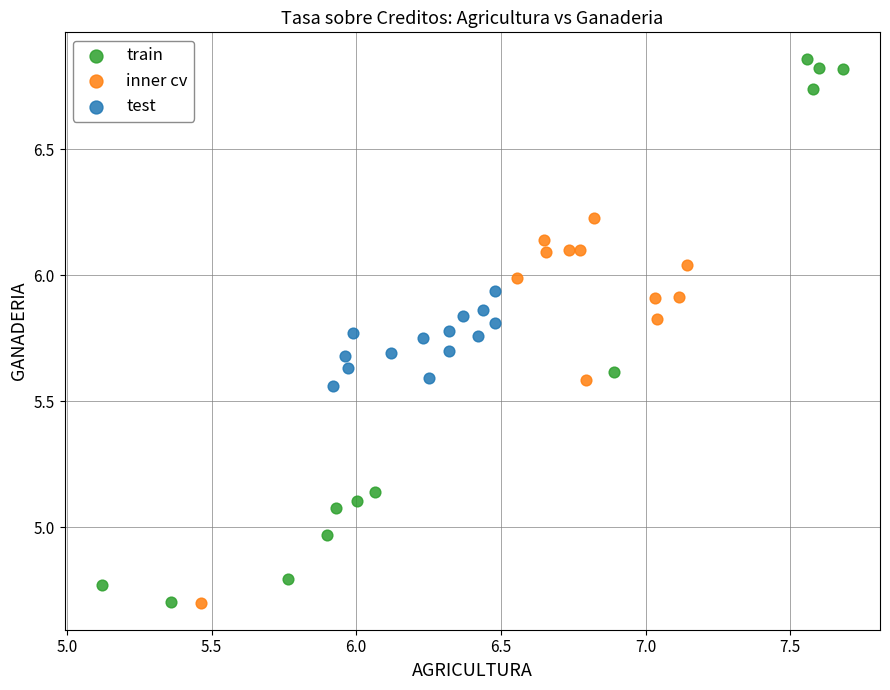

Which series reaches the maximum Y coordinate?

train